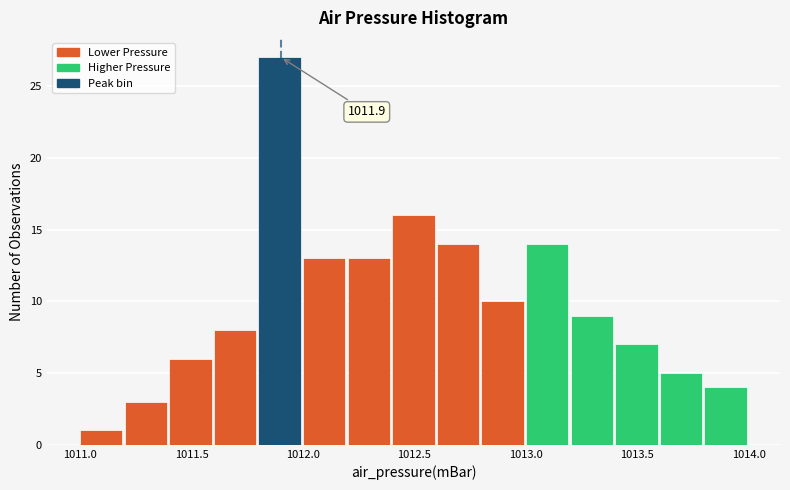

Over which range of the x-axis is the bar tallest?

1011.8 to 1012.0